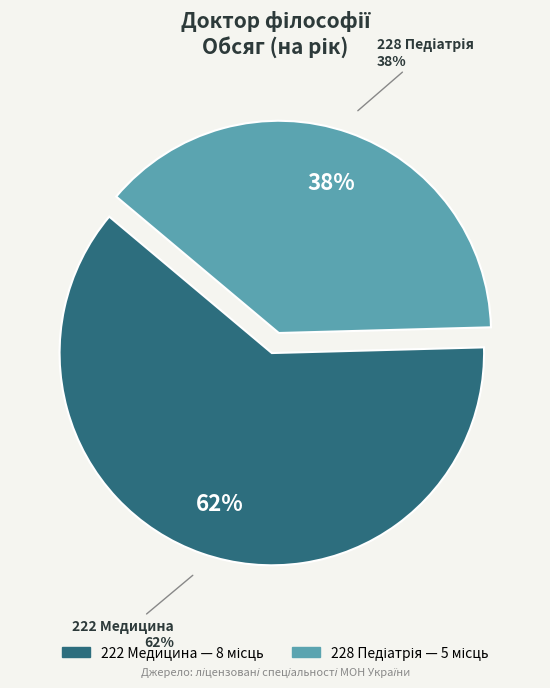

The 228 Педіатрія slice represents 49% of the pie. True or false?

False